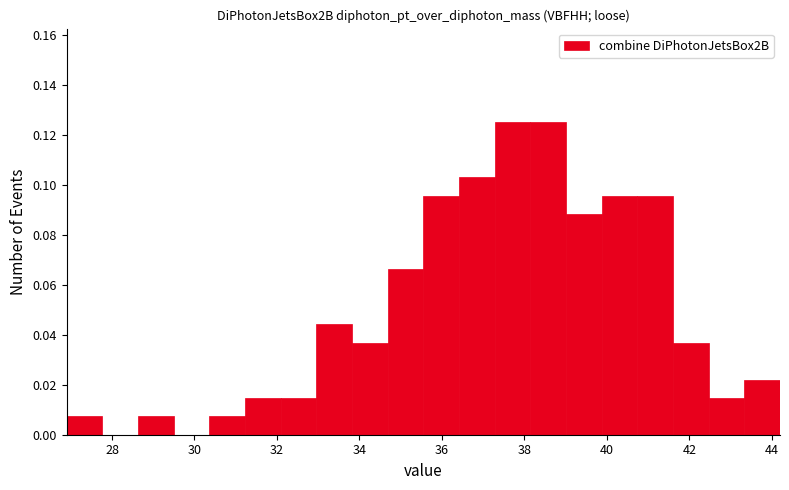

Reading left to right, list every bar in this chart as the range it spans on the x-axis followed by its height. Neither the bar edges nor the heights are printed on the chart, so give them approximately, as read against the axes.

27.0 to 27.8: 0.008
27.8 to 28.6: 0
28.6 to 29.4: 0.008
29.4 to 30.4: 0
30.4 to 31.2: 0.008
31.2 to 32.0: 0.014
32.0 to 33.0: 0.014
33.0 to 33.8: 0.044
33.8 to 34.6: 0.036
34.6 to 35.6: 0.066
35.6 to 36.4: 0.096
36.4 to 37.2: 0.102
37.2 to 38.2: 0.126
38.2 to 39.0: 0.126
39.0 to 39.8: 0.088
39.8 to 40.8: 0.096
40.8 to 41.6: 0.096
41.6 to 42.4: 0.036
42.4 to 43.4: 0.014
43.4 to 44.2: 0.022